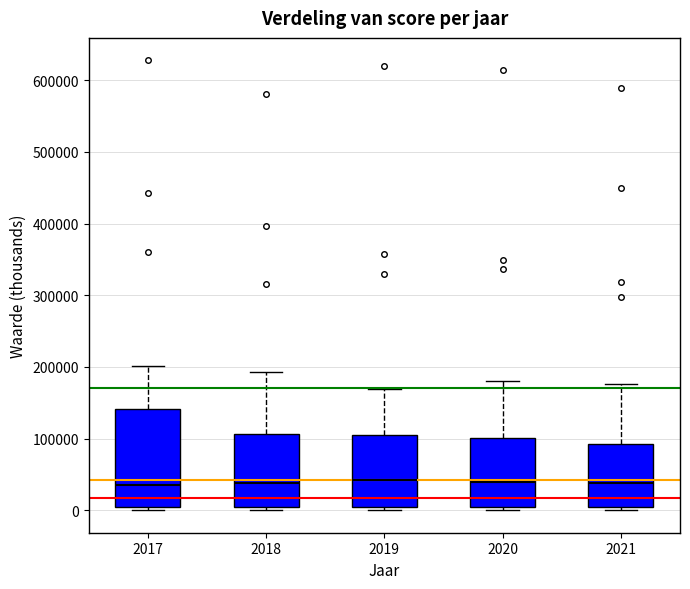

Which box is the tallest, from its lower edge to its upper edge?

2017